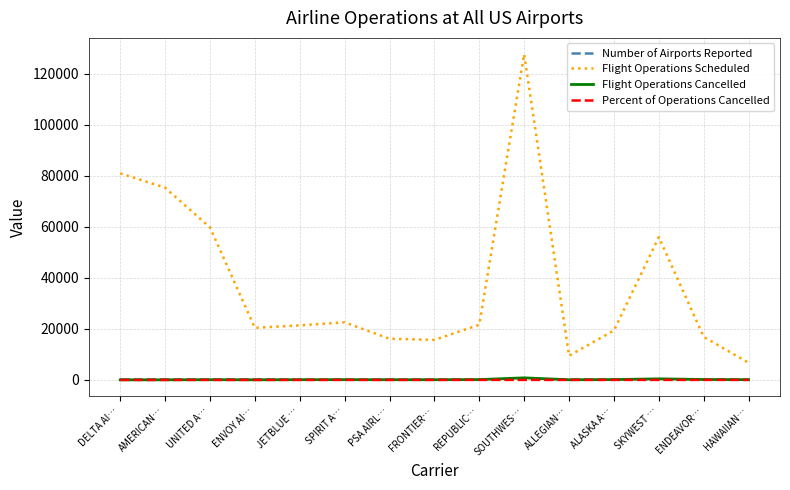

What is the difference between the highest and lowest values at REPUBLIC…?

21640.4